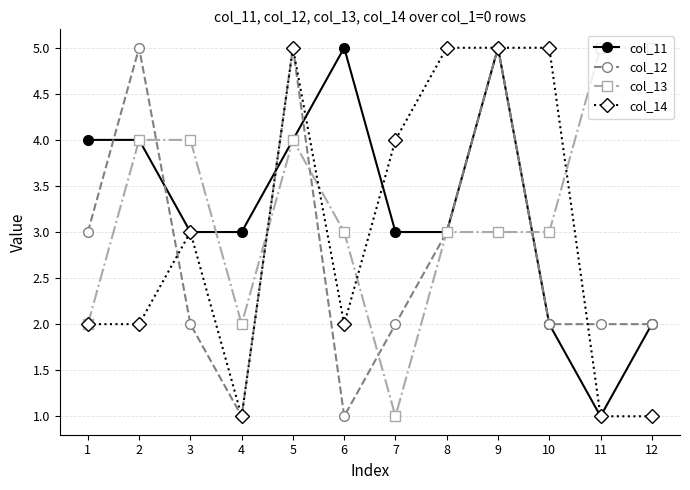

Reading left to right, list all the values displayed in this chart.

col_11: 1=4	2=4	3=3	4=3	5=4	6=5	7=3	8=3	9=5	10=2	11=1	12=2
col_12: 1=3	2=5	3=2	4=1	5=5	6=1	7=2	8=3	9=5	10=2	11=2	12=2
col_13: 1=2	2=4	3=4	4=2	5=4	6=3	7=1	8=3	9=3	10=3	11=5	12=5
col_14: 1=2	2=2	3=3	4=1	5=5	6=2	7=4	8=5	9=5	10=5	11=1	12=1